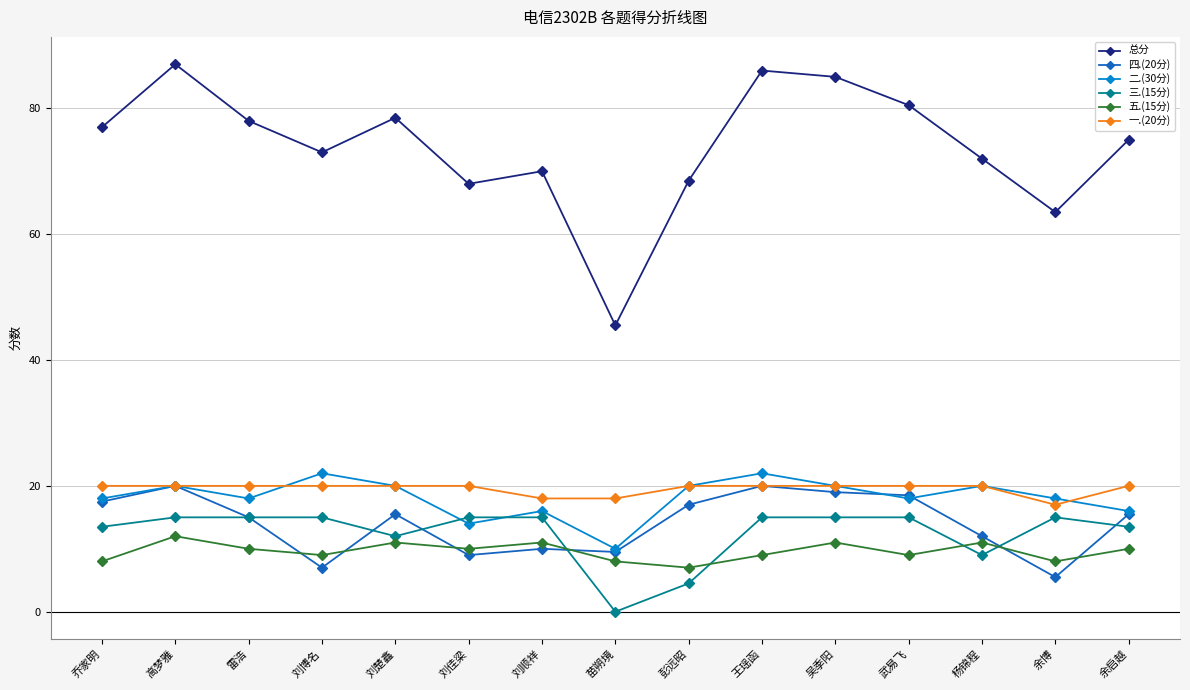

What is the lowest value of the 二.(30分) series?

10.0